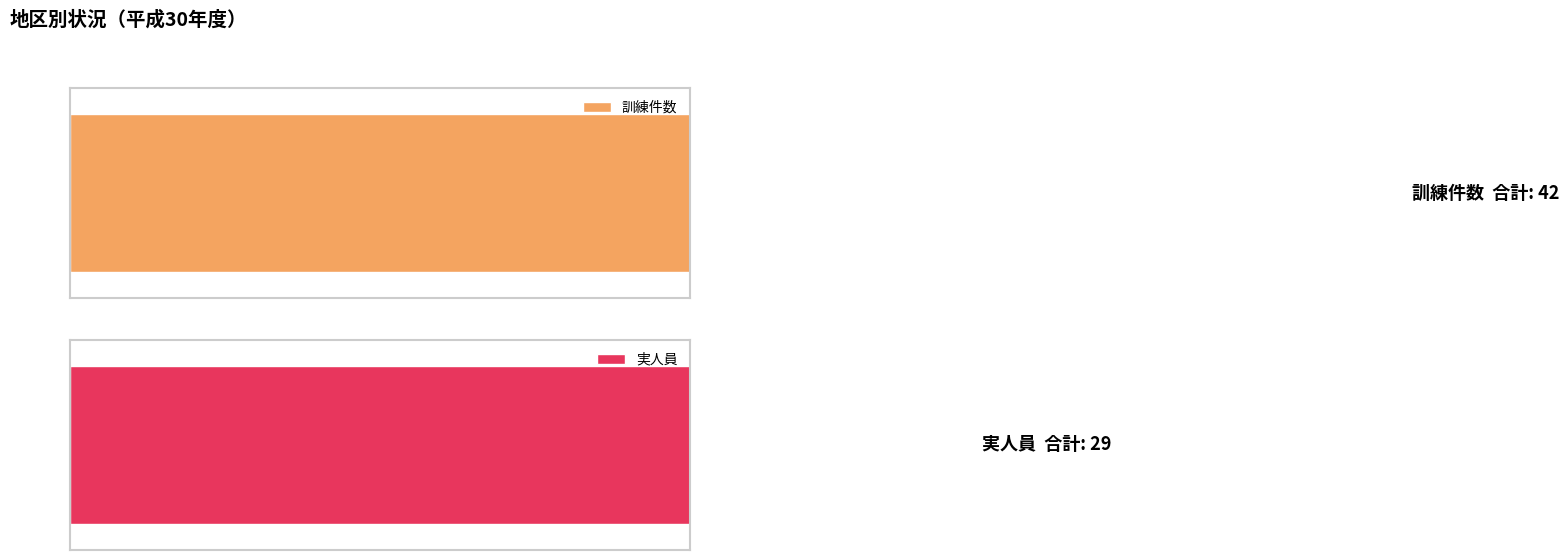

Count the number of categories in the chart.

10